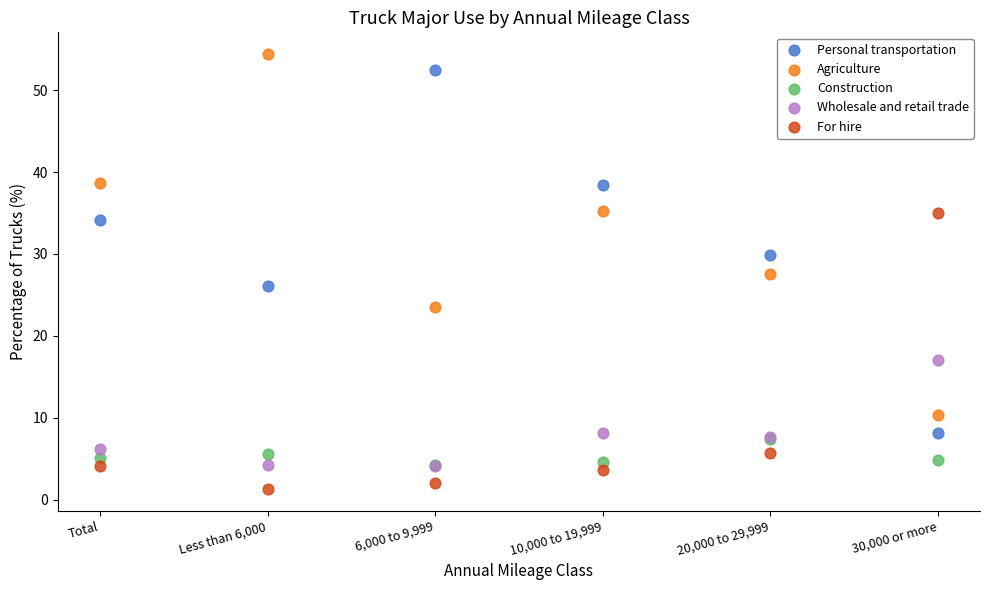

In the For hire series, what Y value is closest to 18?

5.7